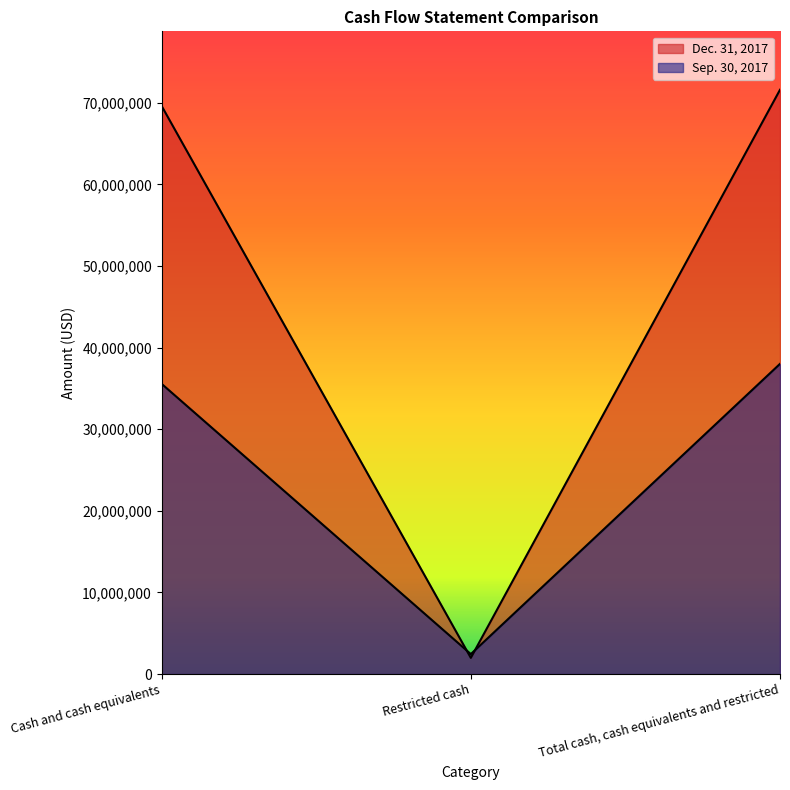

Rank the series by their maximum value, from highest to lowest.

Dec. 31, 2017, Sep. 30, 2017